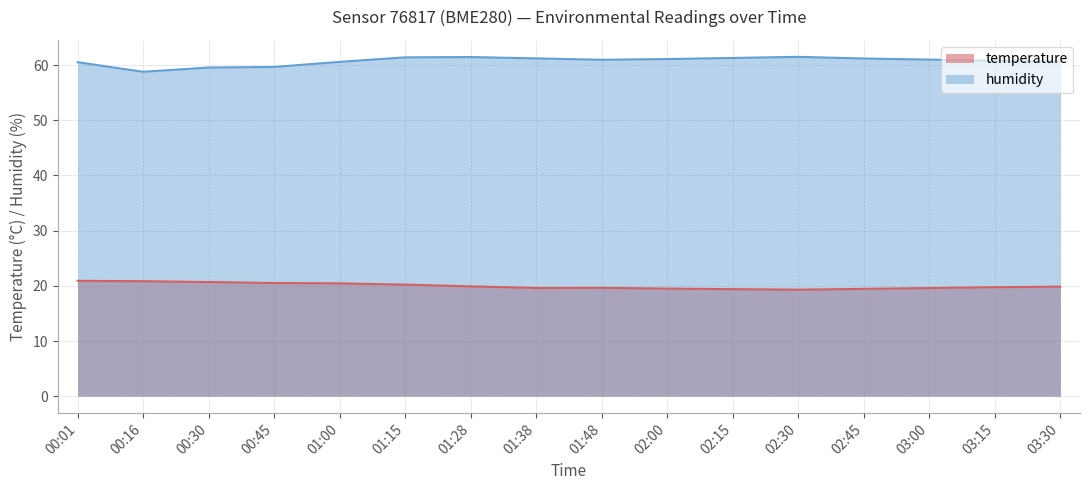

What is the label of the 4th point from the left?

00:45